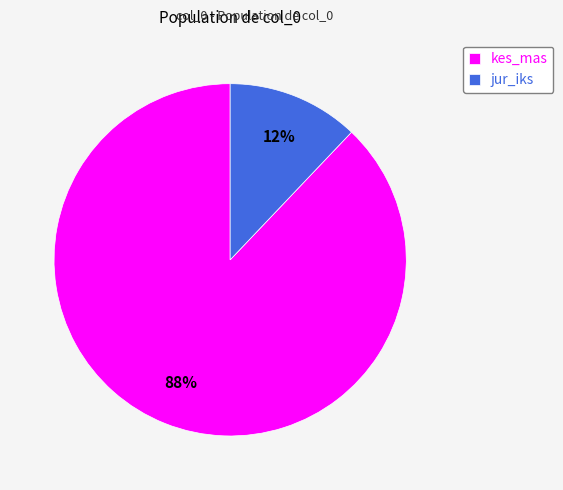

Is the sum of jur_iks and kes_mas greater than half?

Yes